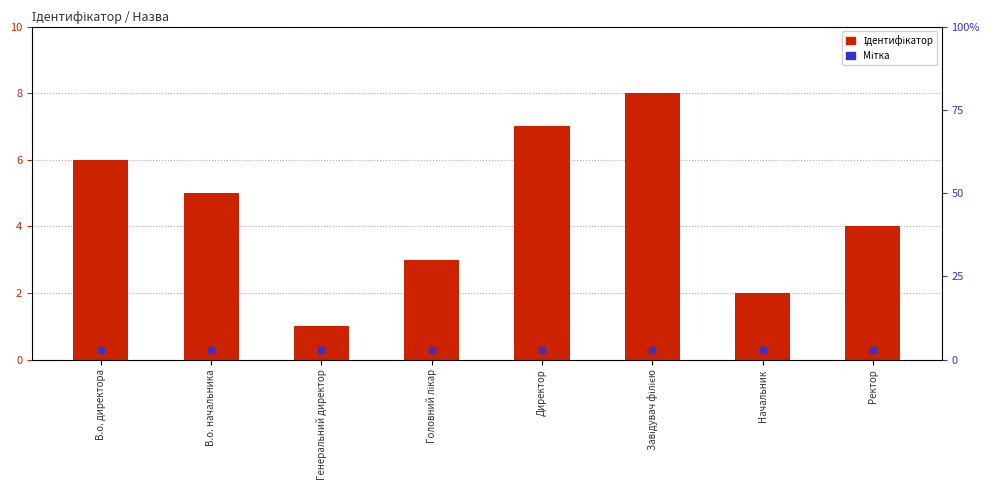

Which series reaches the minimum Y coordinate?

Мітка